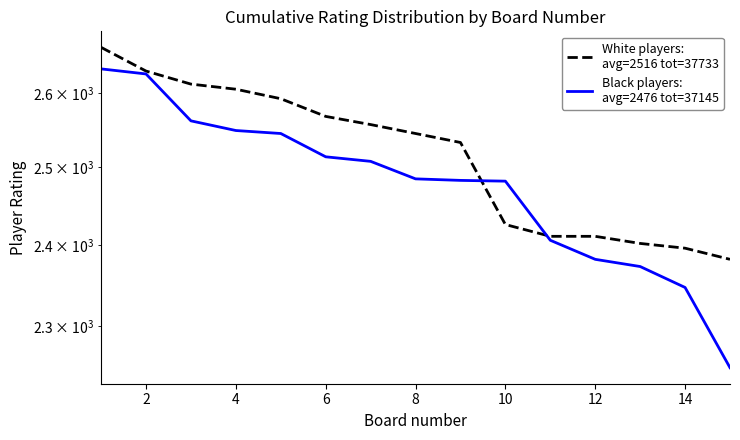

What are all the series names shown in the legend?

White players:
avg=2516 tot=37733, Black players:
avg=2476 tot=37145